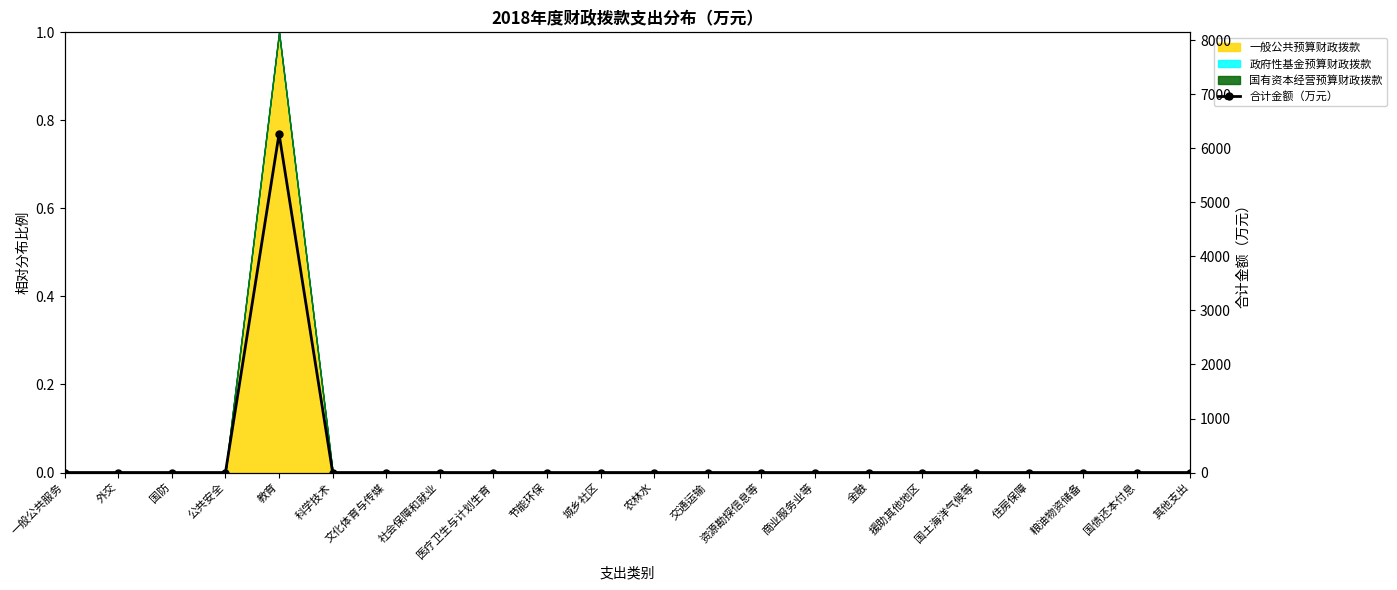

Reading left to right, extract all data points from this chart.

一般公共服务=0.0	外交=0.0	国防=0.0	公共安全=0.0	教育=6269.6	科学技术=0.0	文化体育与传媒=0.0	社会保障和就业=0.0	医疗卫生与计划生育=0.0	节能环保=0.0	城乡社区=0.0	农林水=0.0	交通运输=0.0	资源勘探信息等=0.0	商业服务业等=0.0	金融=0.0	援助其他地区=0.0	国土海洋气候等=0.0	住房保障=0.0	粮油物资储备=0.0	国债还本付息=0.0	其他支出=0.0